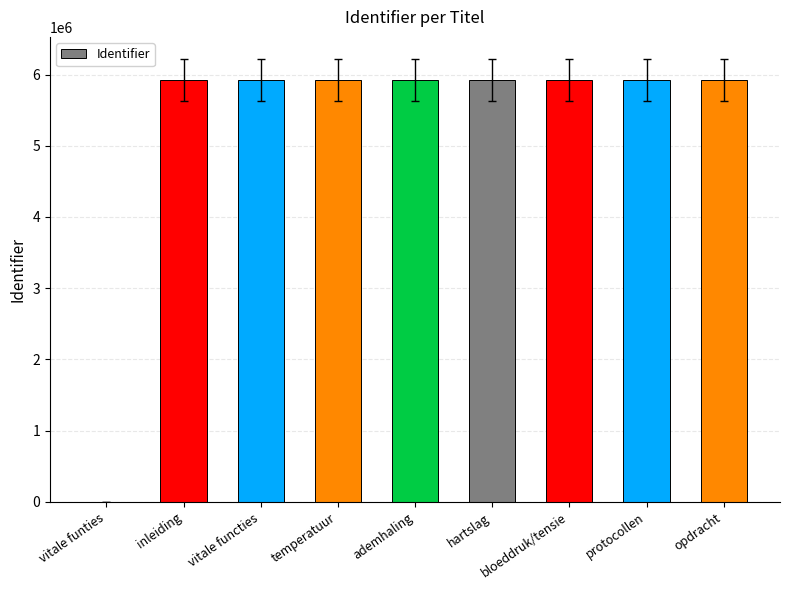

The value at ademhaling is 2135290. True or false?

False